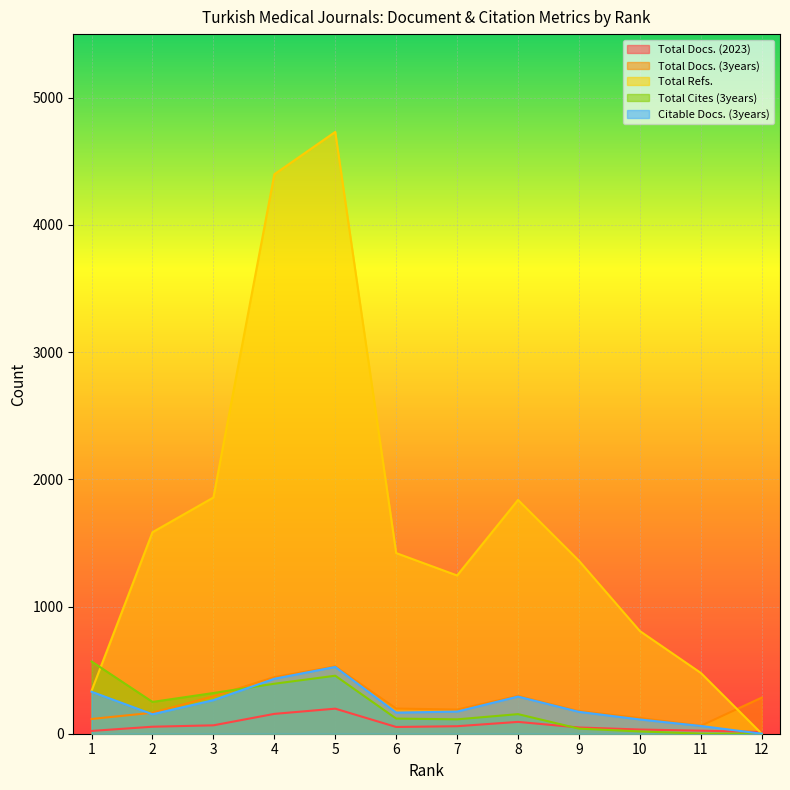

What are all the series names shown in the legend?

Total Docs. (2023), Total Docs. (3years), Total Refs., Total Cites (3years), Citable Docs. (3years)